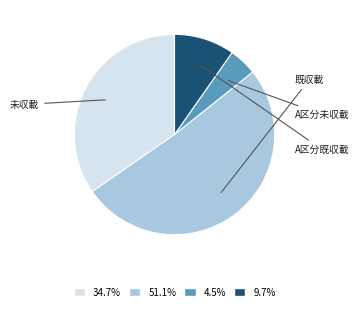

Which slice is the largest?

既収載